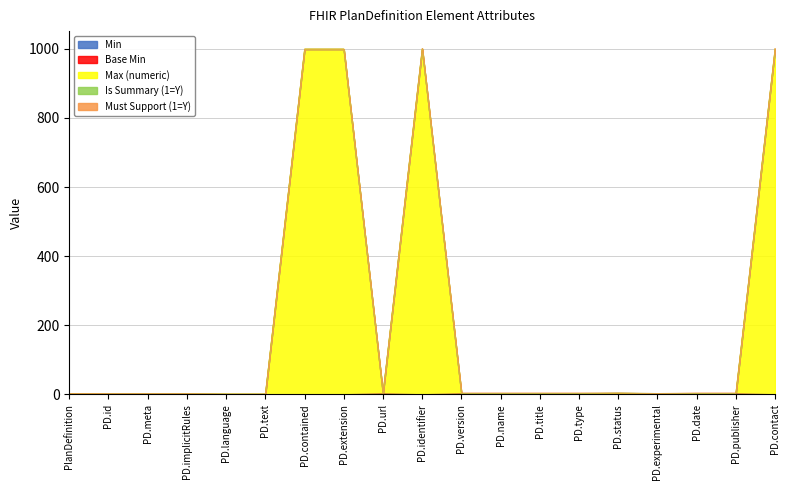

True or false: Max (numeric) and Base Min intersect in this chart.

False